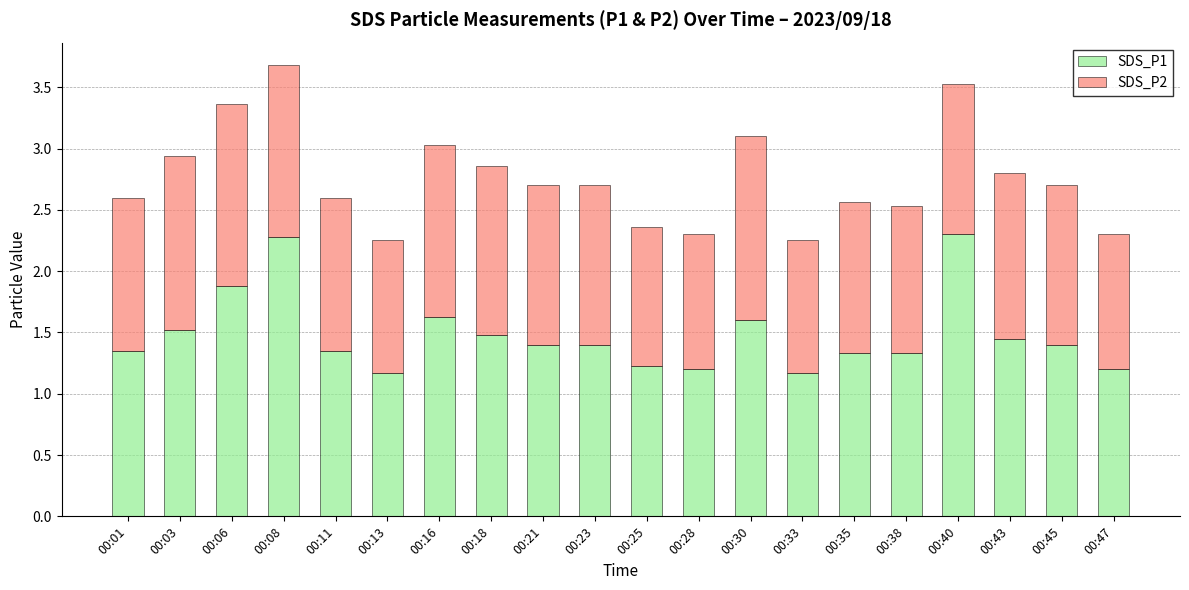

Is it true that SDS_P1 equals 1.5 at 00:03?

True